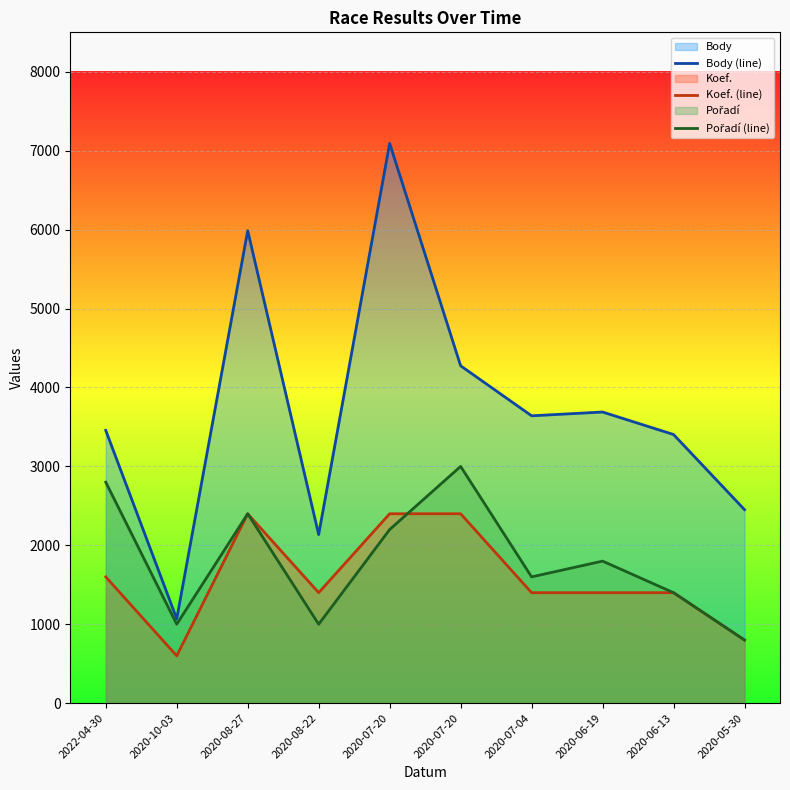

What is the maximum value shown in the chart?

7093